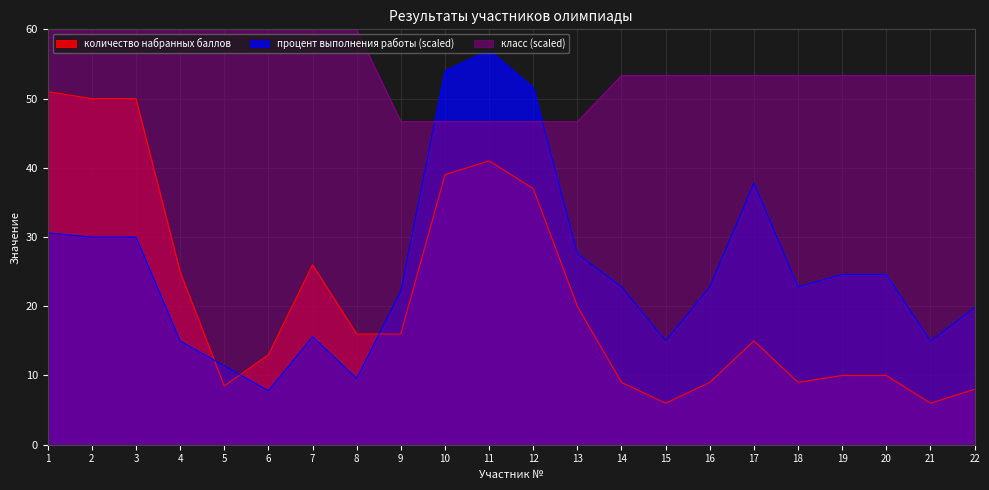

How many lines are shown in the chart?

3